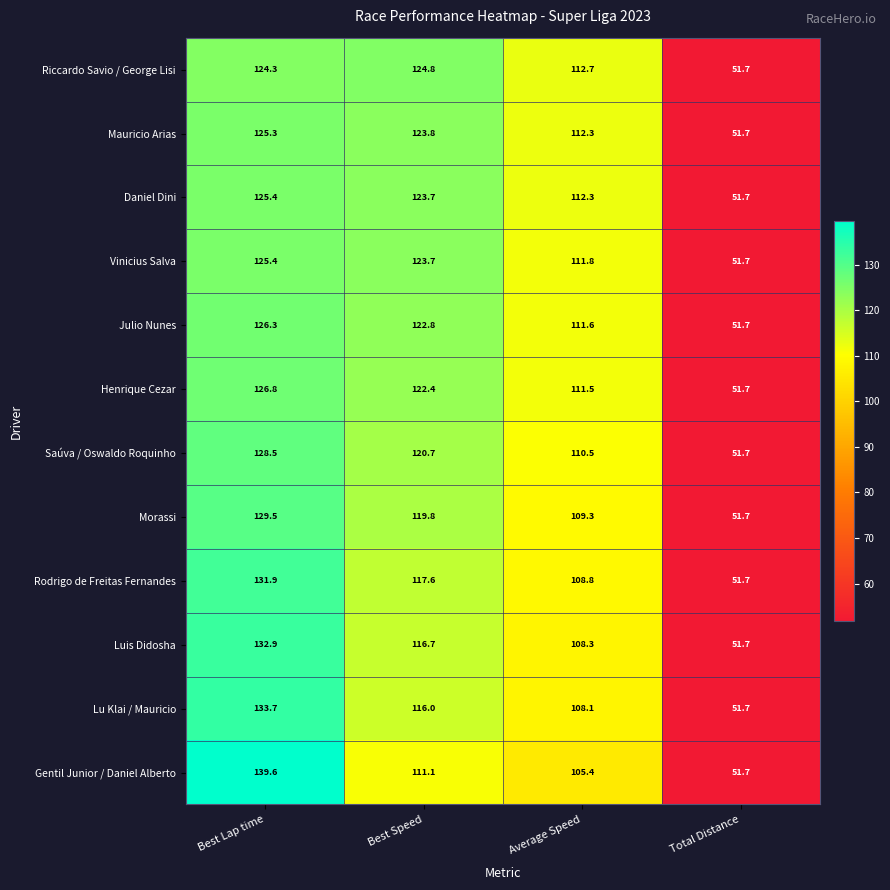

Which series has the largest total across all categories?

Riccardo Savio / George Lisi